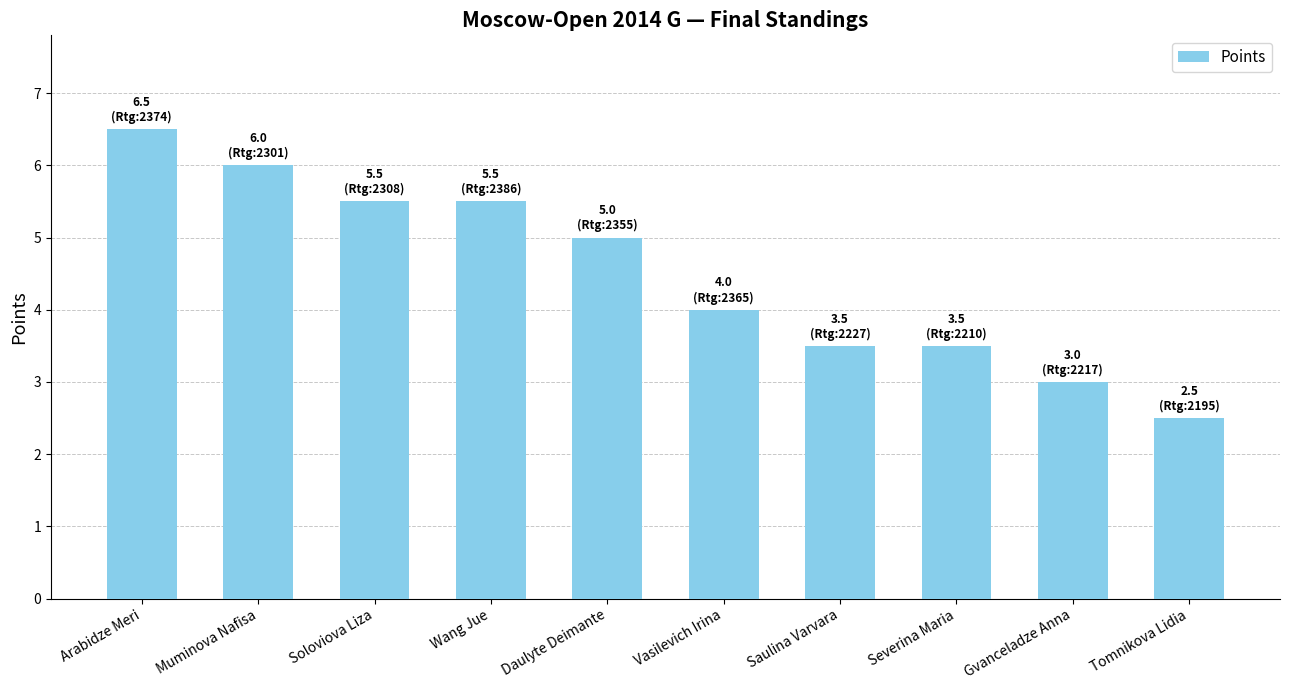

The chart shows a value of 3.5 at Arabidze Meri. True or false?

False